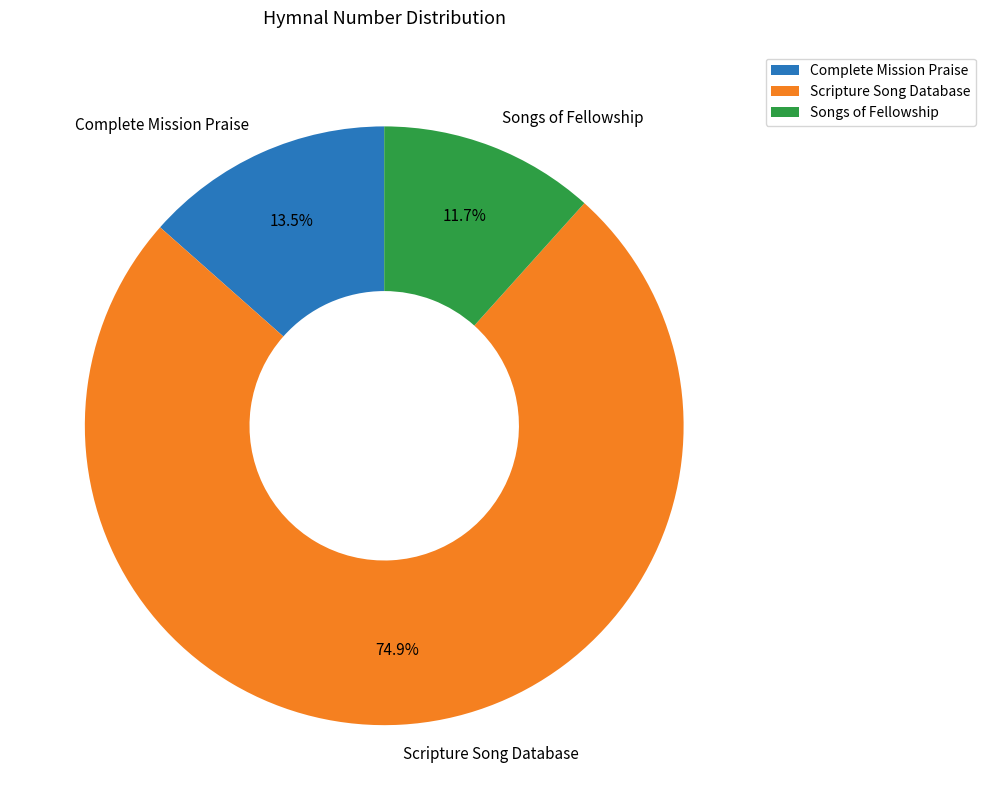

To the nearest percent, what percentage of the pie is Songs of Fellowship?

12%